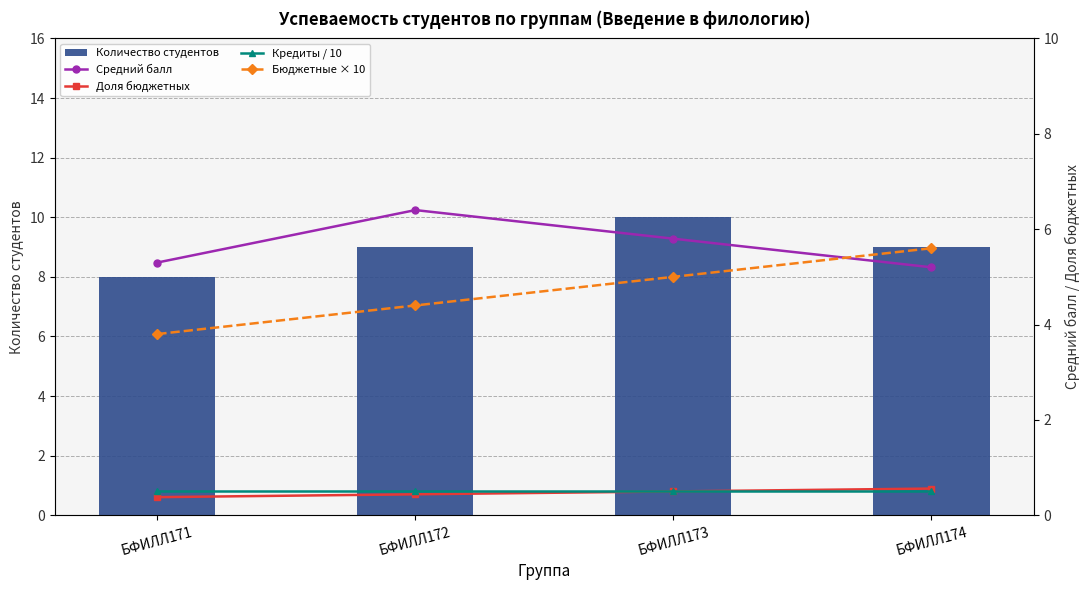

Where is Бюджетные × 10 nearest to the value 4?

БФИЛЛ171